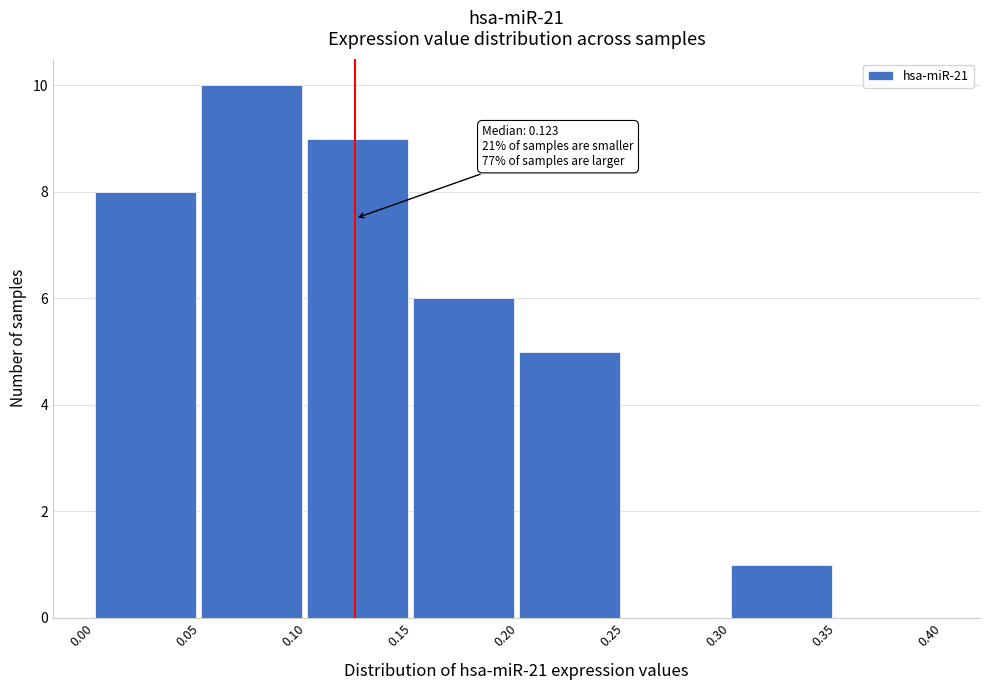

Over which range of the x-axis is the bar tallest?

0.05 to 0.10